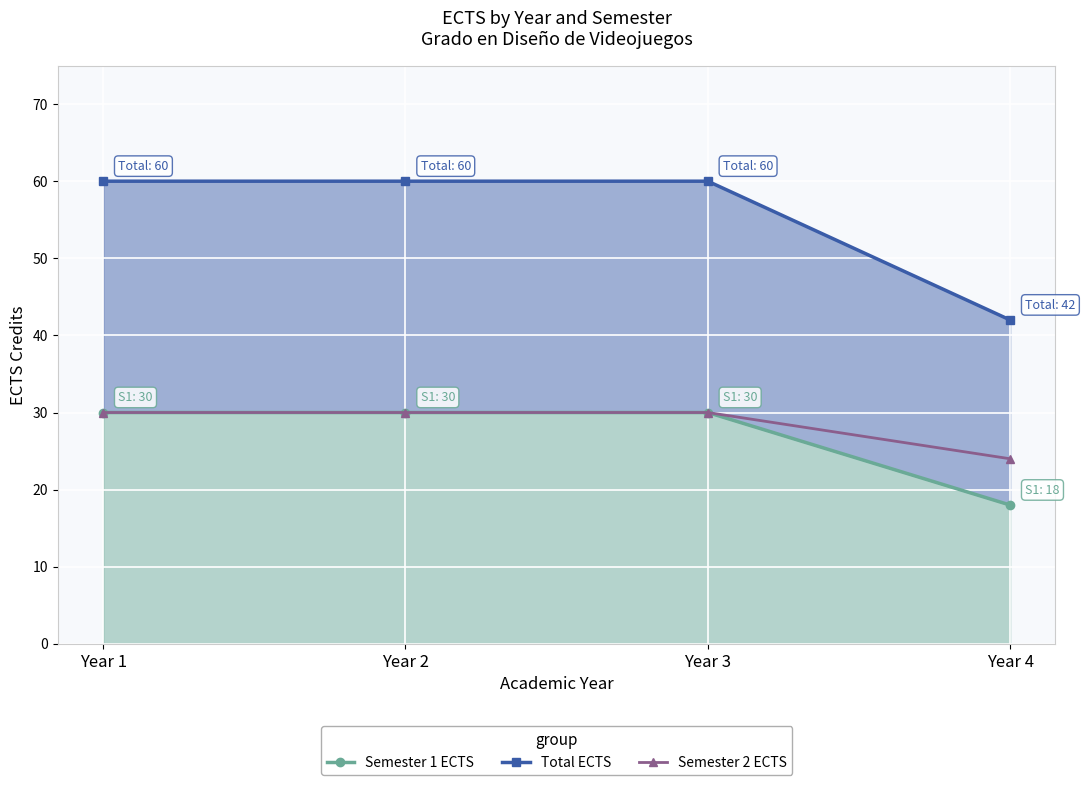

True or false: Total ECTS and Semester 1 ECTS intersect in this chart.

False